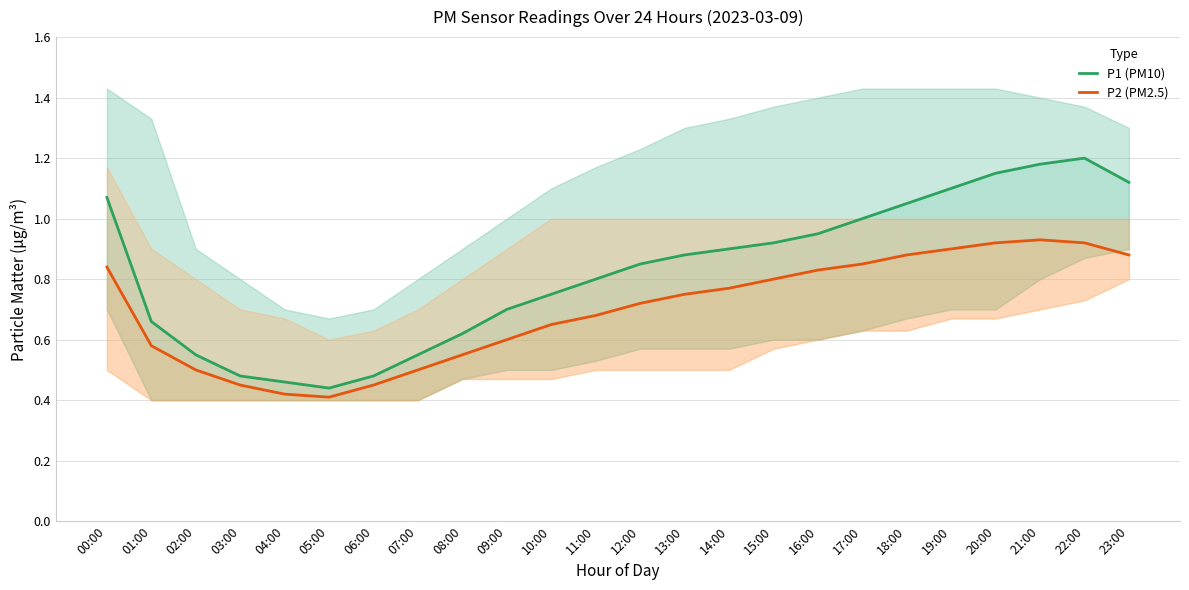

What is the difference between the maximum and minimum values in the P1 (PM10) series?

0.8